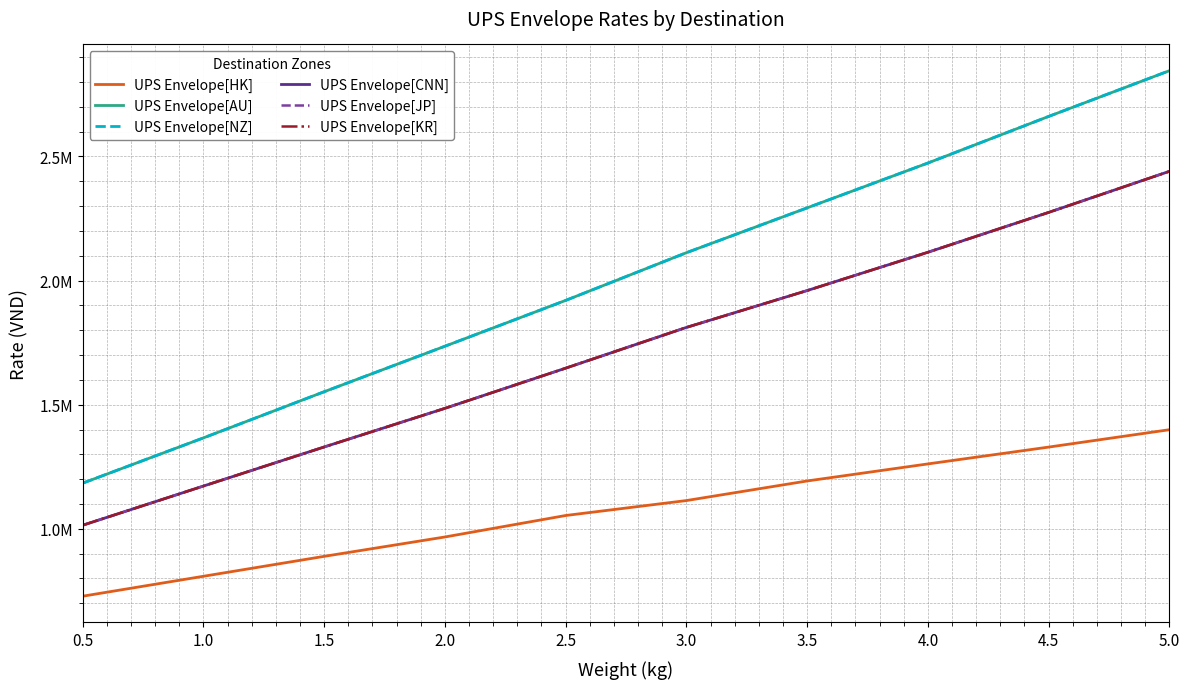

Is this an area chart (filled region under the line)?

No